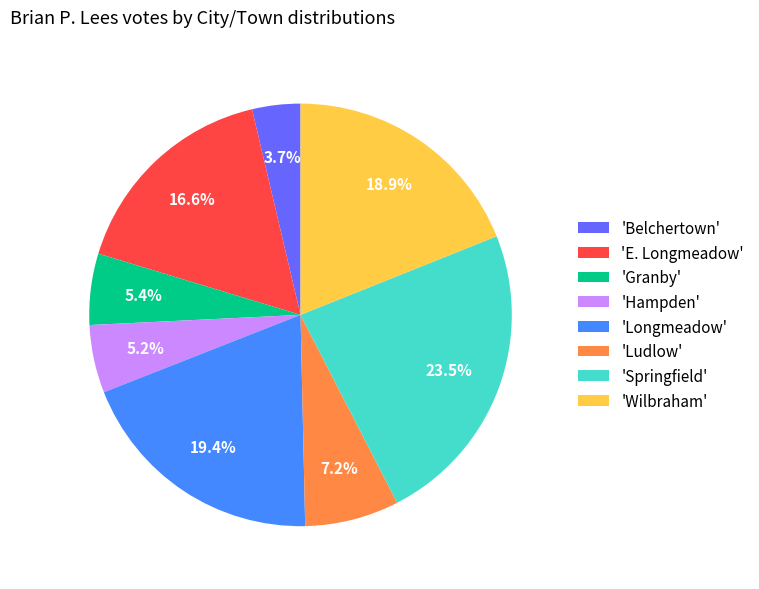

Does any single category account for the majority?

No